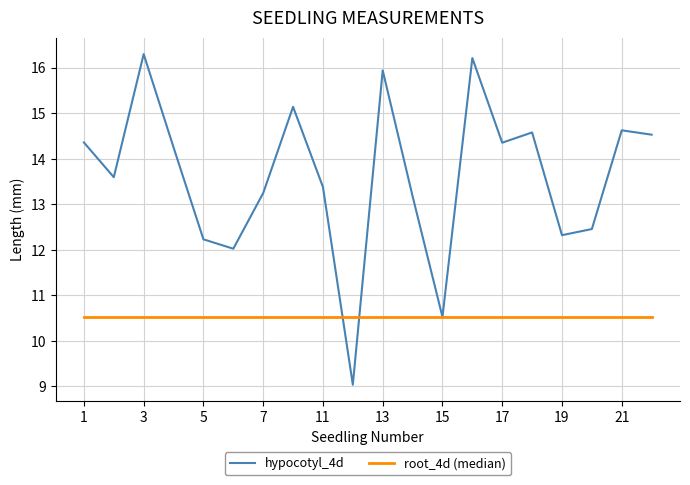

What is the change in value from 11 to 15?

-2.9